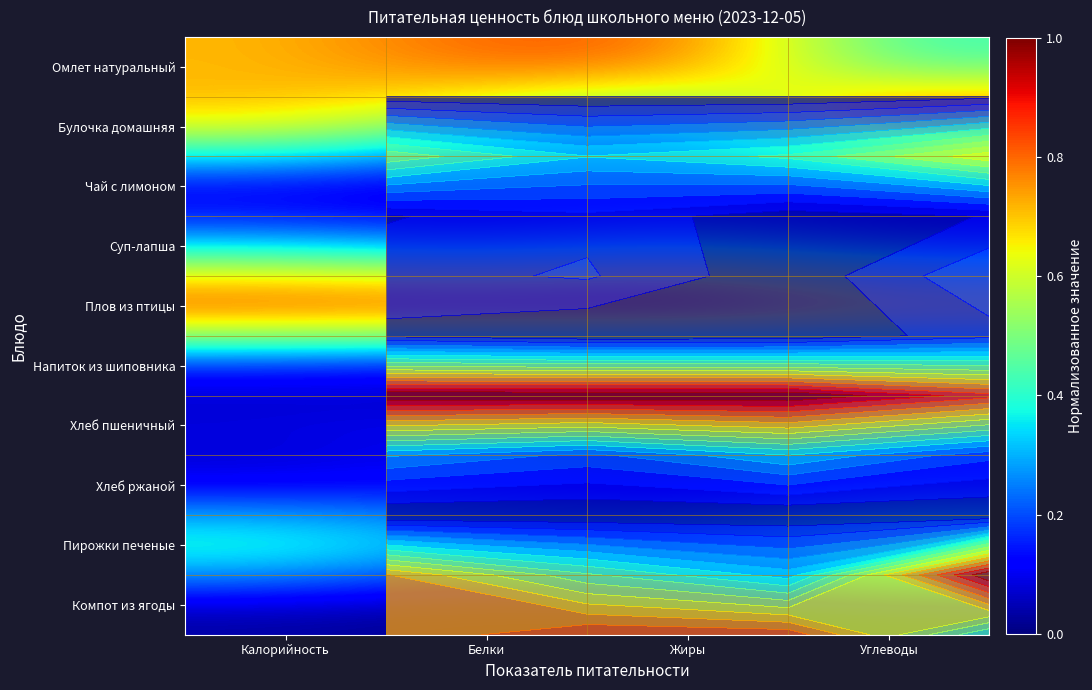

Rank the categories by Хлеб пшеничный value from highest to lowest.

Углеводы, Белки, Калорийность, Жиры